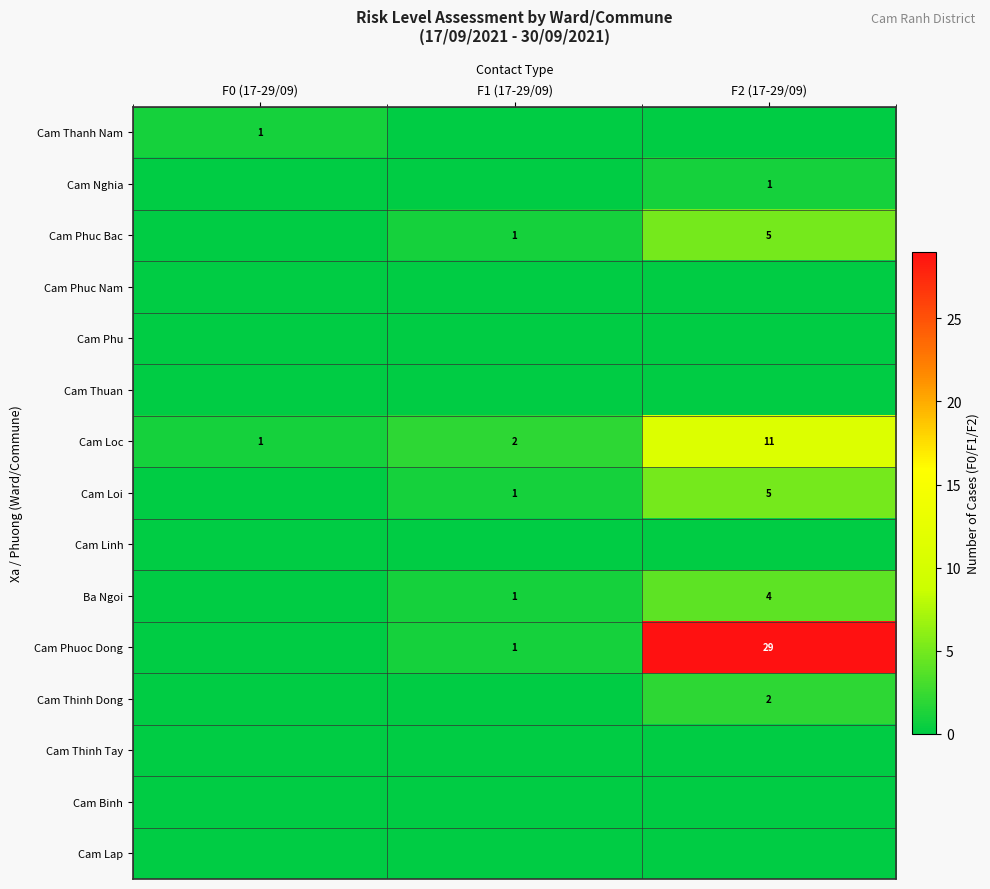

Is it true that Ba Ngoi equals 0 at F1 (17-29/09)?

False